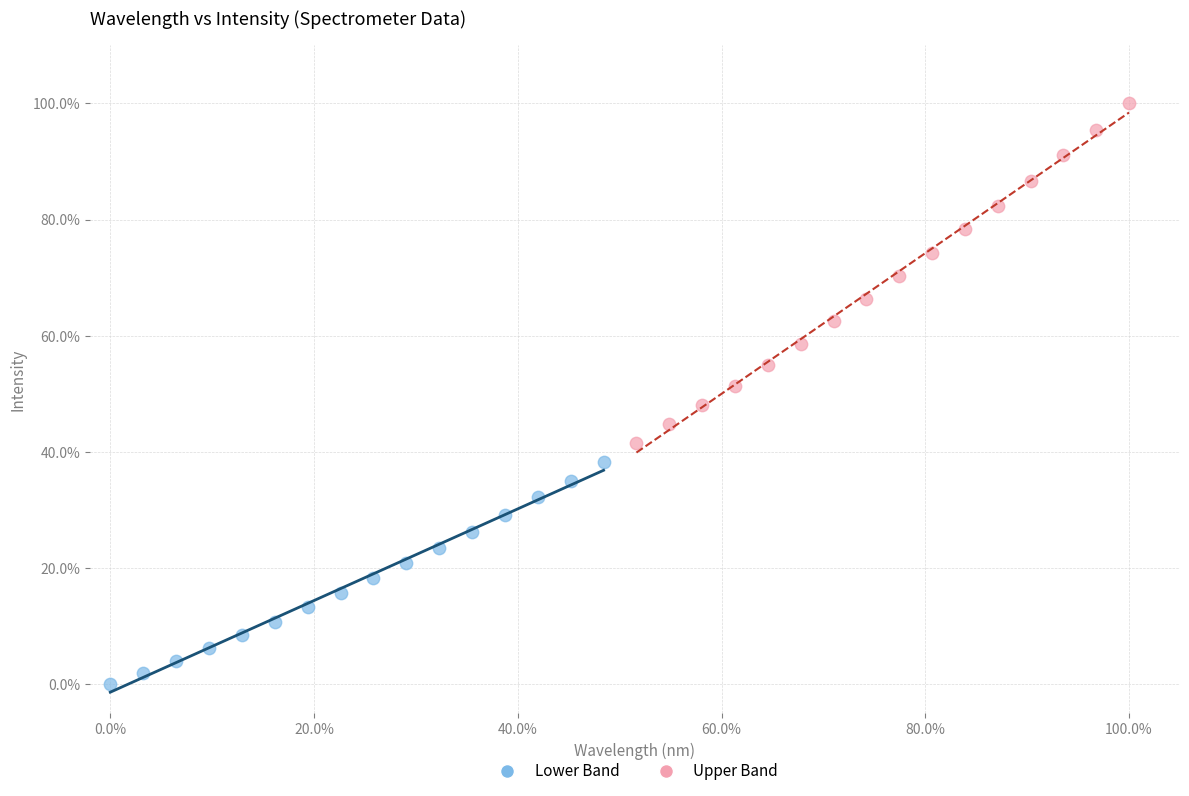

Which series reaches the maximum Y coordinate?

Upper Band